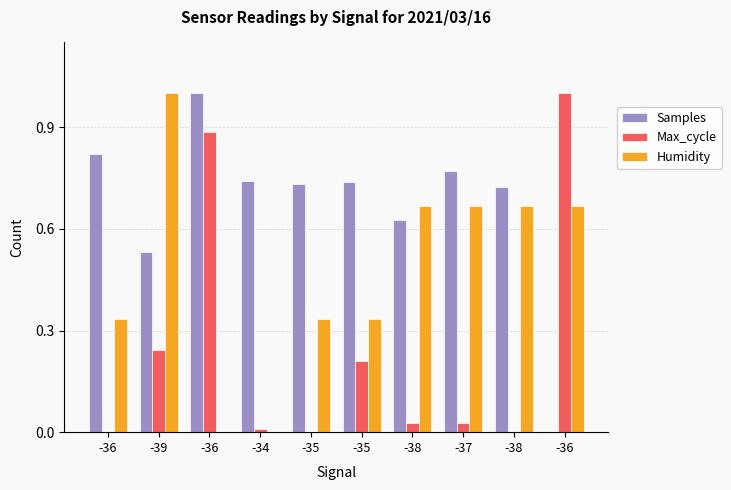

The Max_cycle series shows 0.2 at -39. True or false?

True